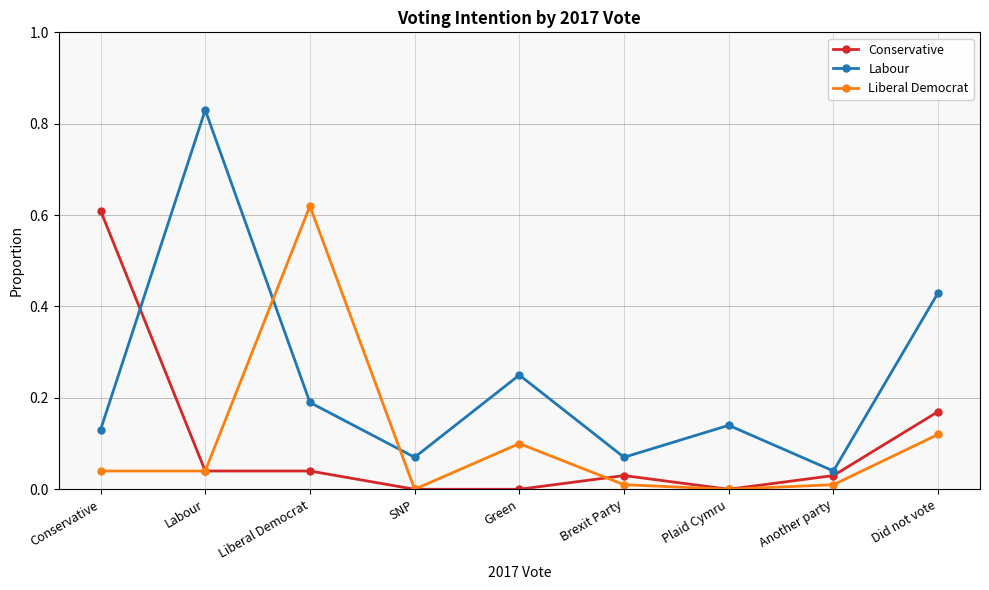

What is the label of the 1st point from the right?

Did not vote